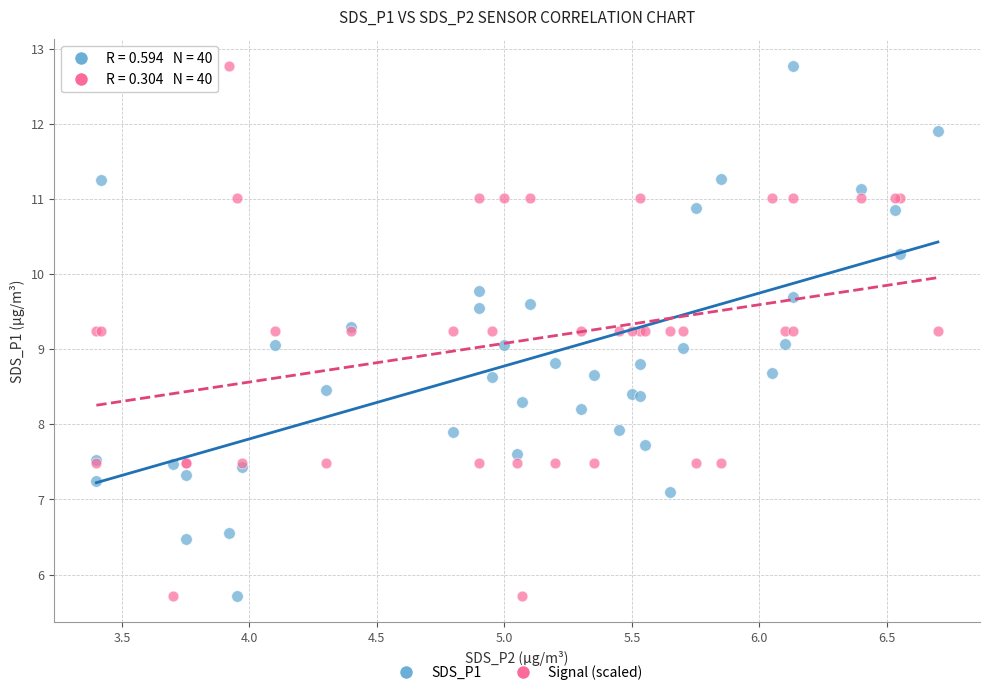

What are all the series names shown in the legend?

SDS_P1, Signal (scaled)